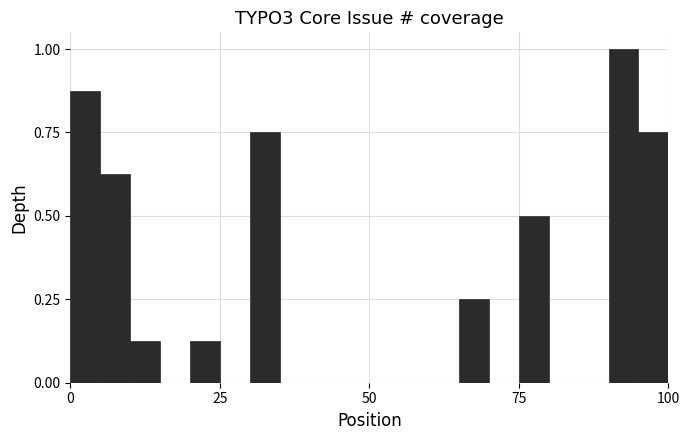

Read against the x-axis, roughly where is the centre of the tallest bar?

95